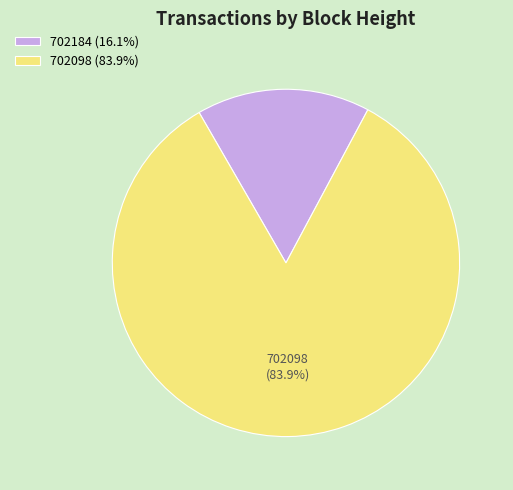

Which slice is the smallest?

702184